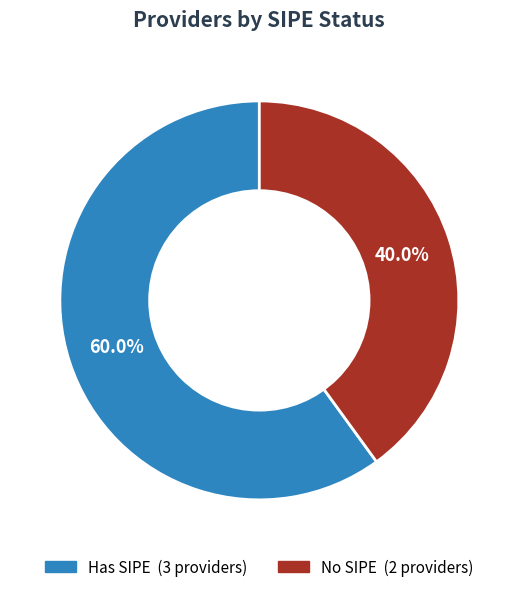

Is there a majority slice in this chart?

Yes